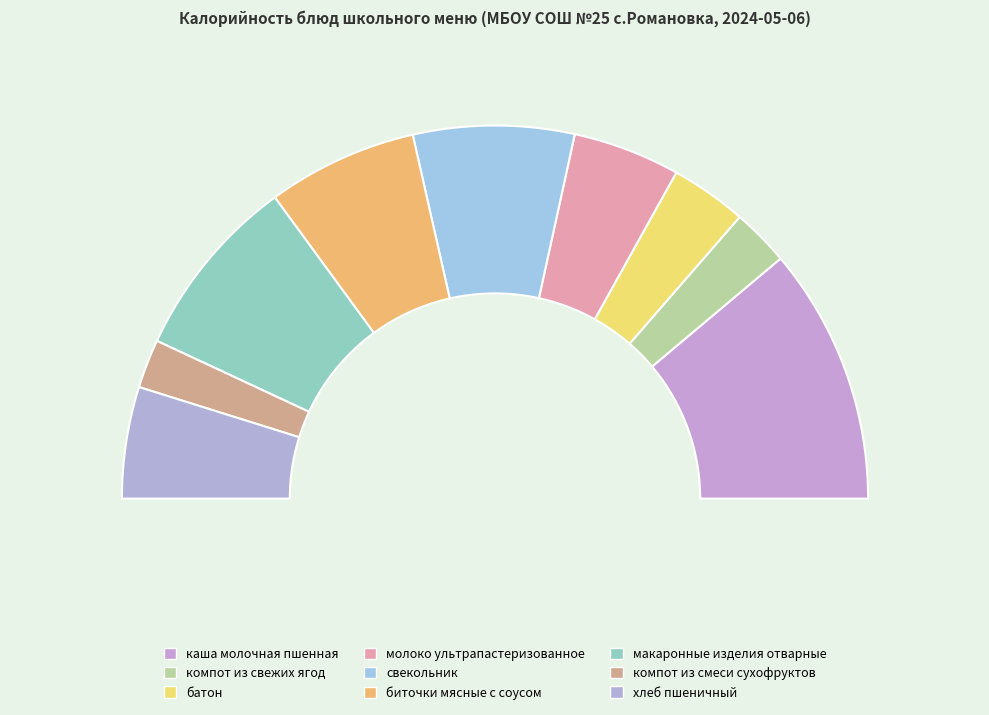

The компот из свежих ягод slice represents 5% of the pie. True or false?

True